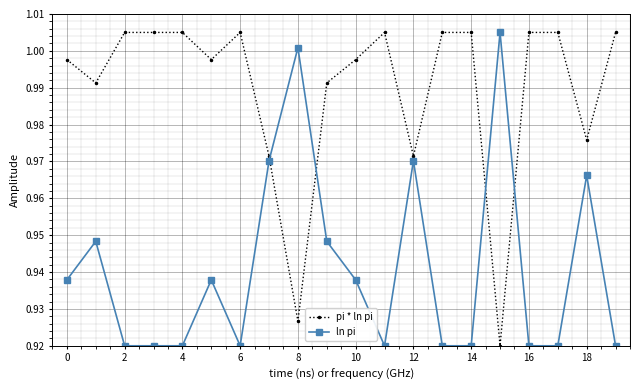

What is the sum of all pi * ln pi values?

19.8